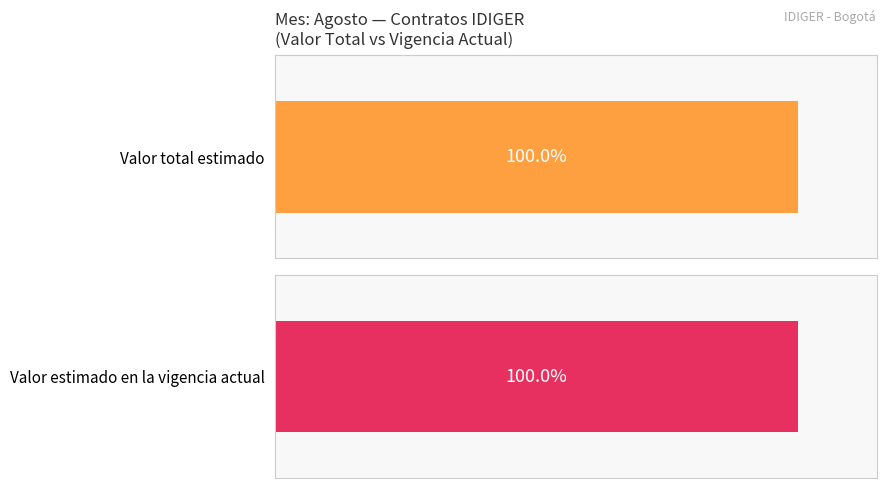

The Valor total estimado series shows 16531825 at Julio. True or false?

False